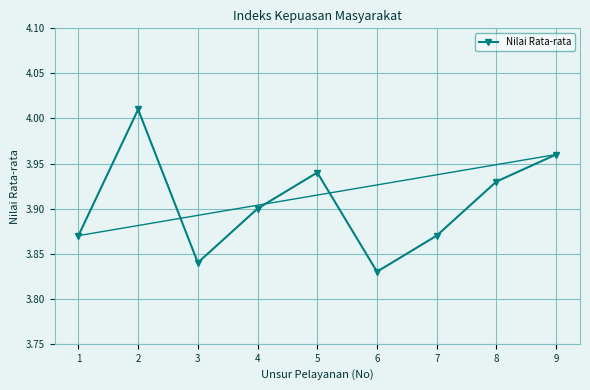

True or false: the data shows 6.0 at 9.

False